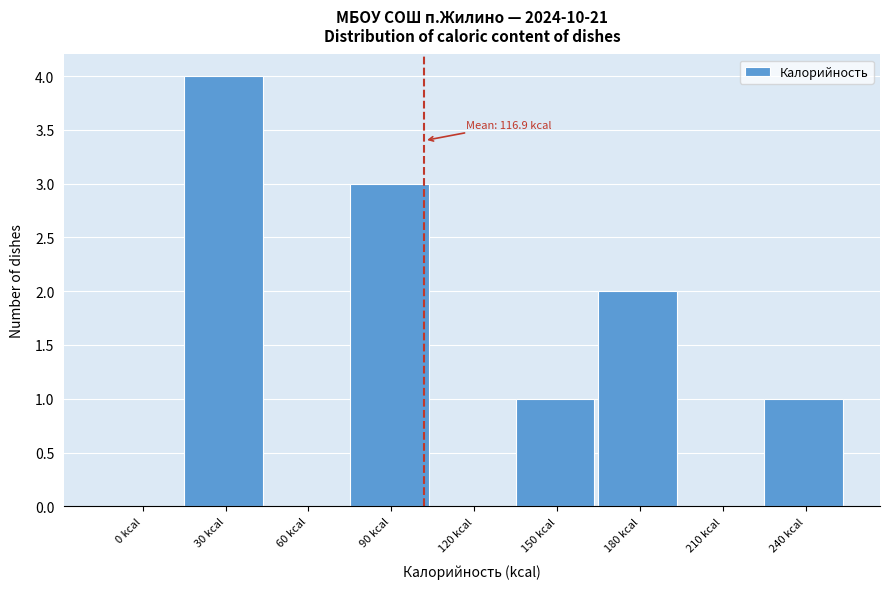

Reading left to right, transcribe all the data shown in this chart.

0 kcal=0	30 kcal=4	60 kcal=0	90 kcal=3	120 kcal=0	150 kcal=1	180 kcal=2	210 kcal=0	240 kcal=1